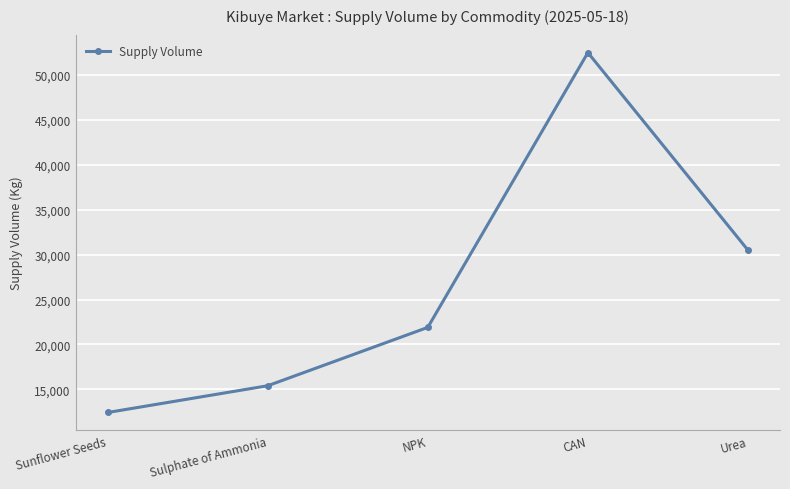

The value at Urea is 48661. True or false?

False